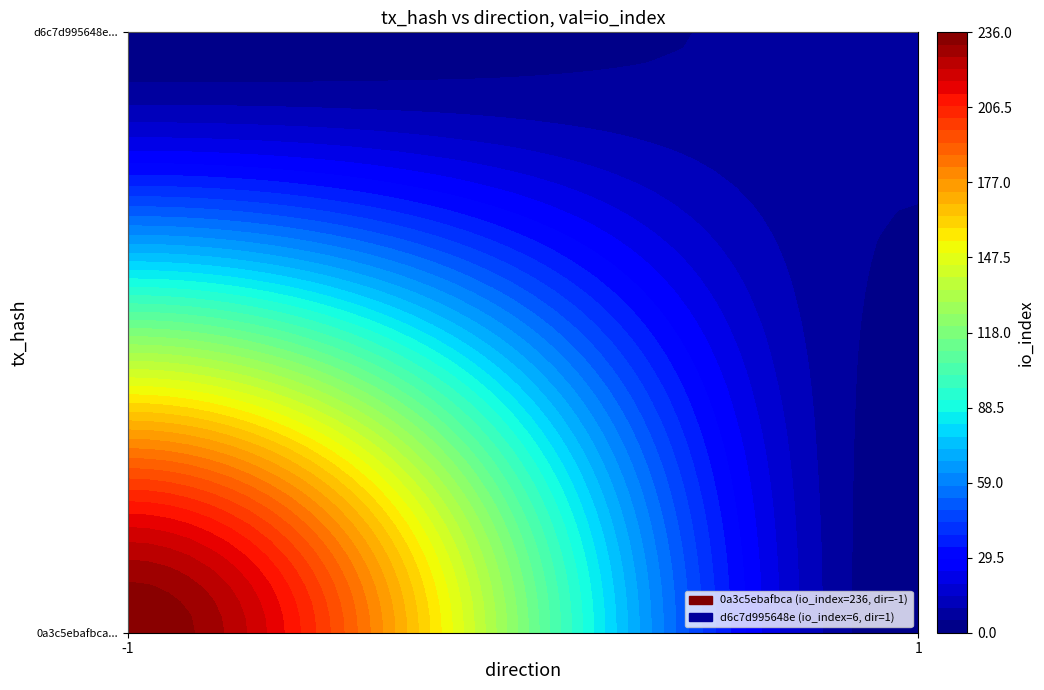

Count the number of categories in the chart.

2